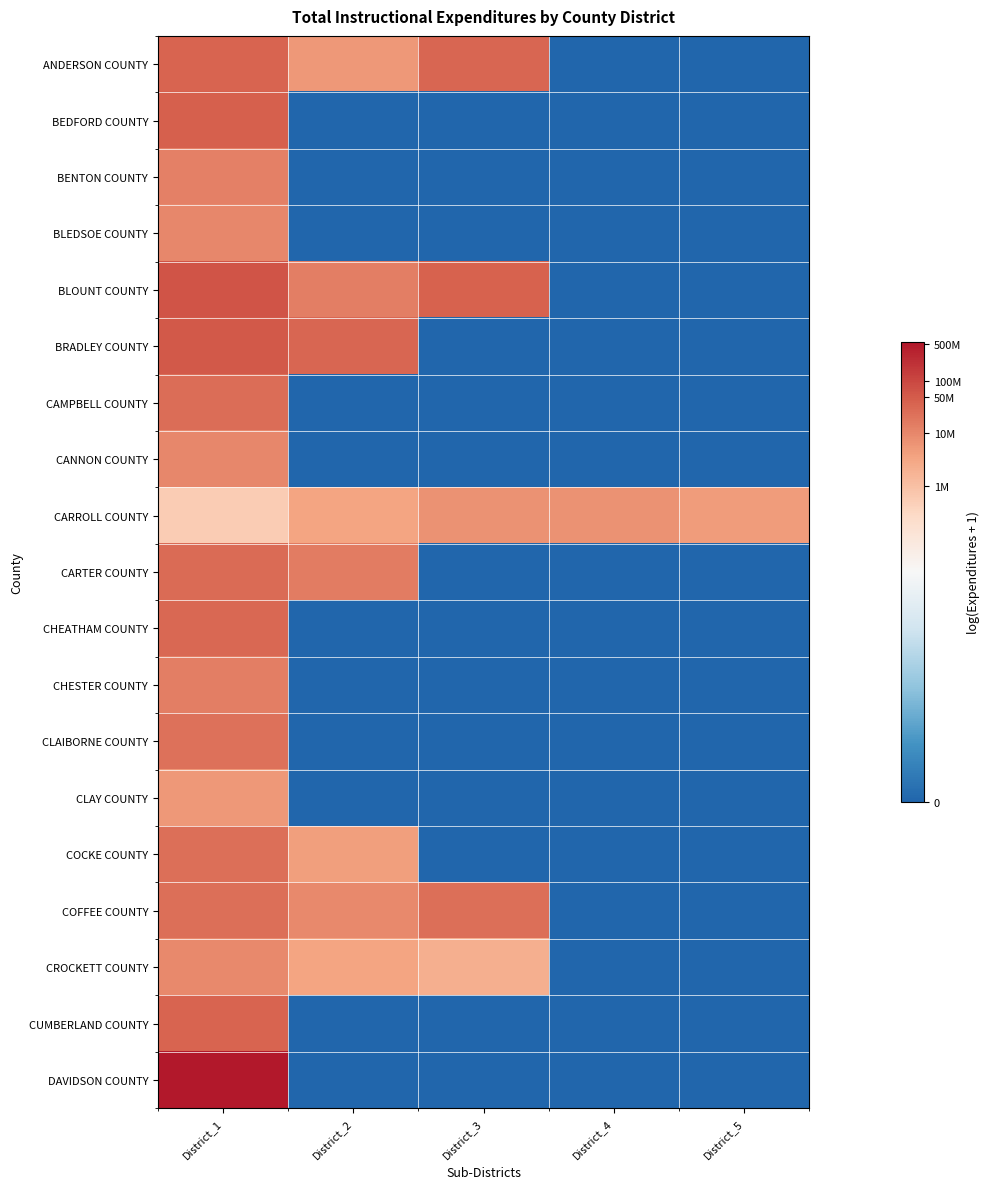

Which label corresponds to the smallest value in the chart?

District_4